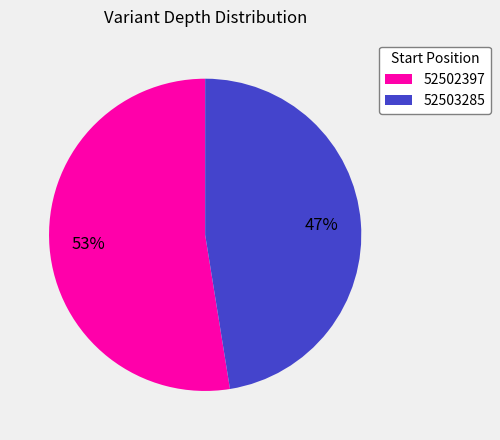

To the nearest percent, what is the combined percentage of 52502397 and 52503285?

100%